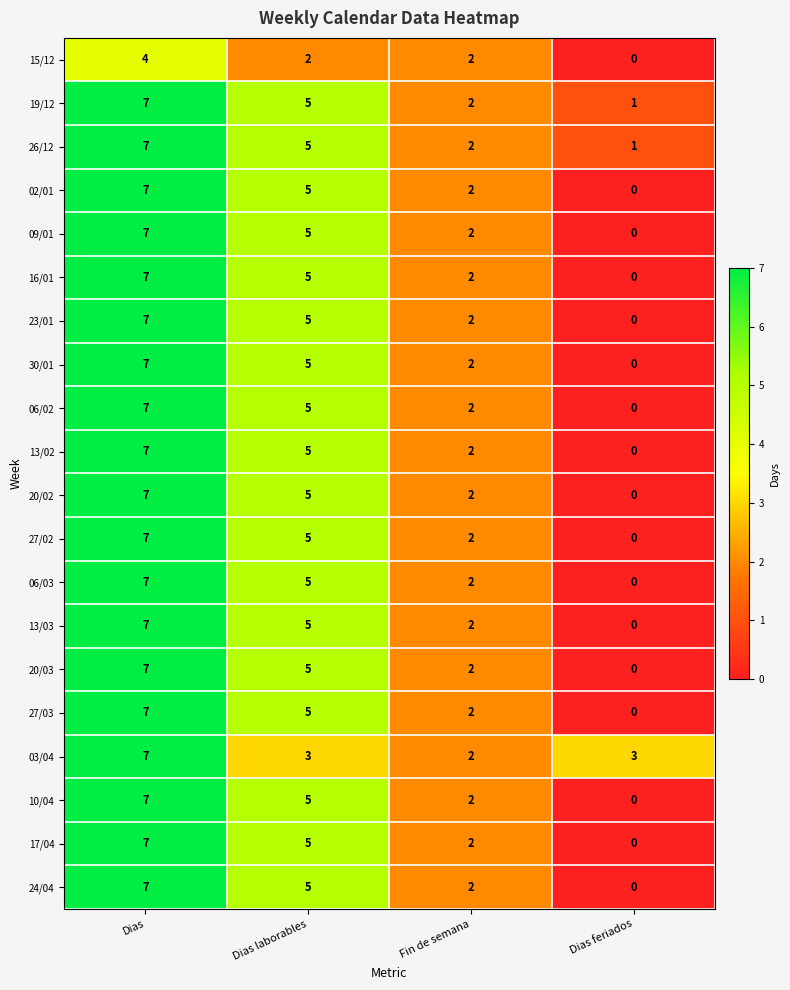

How many 30/01 values are between 2 and 7?

3